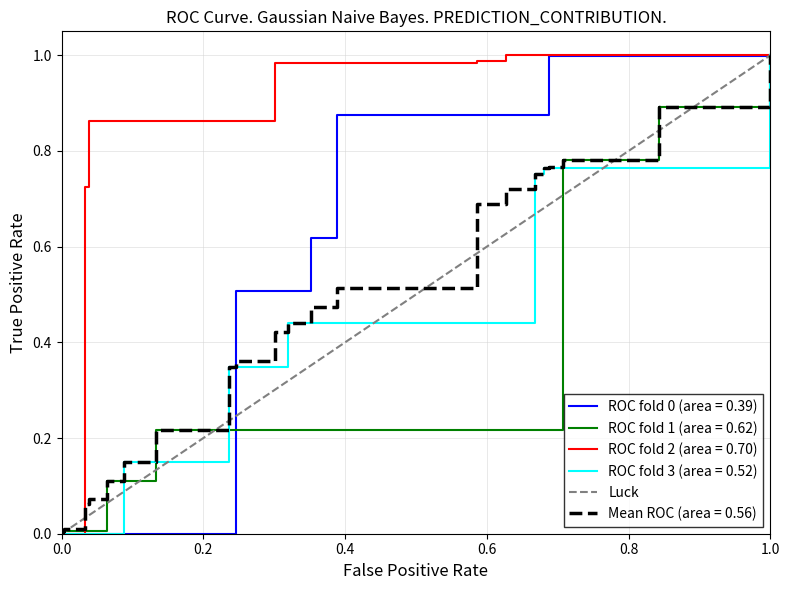

What is the value of the 2nd point from the left?

1